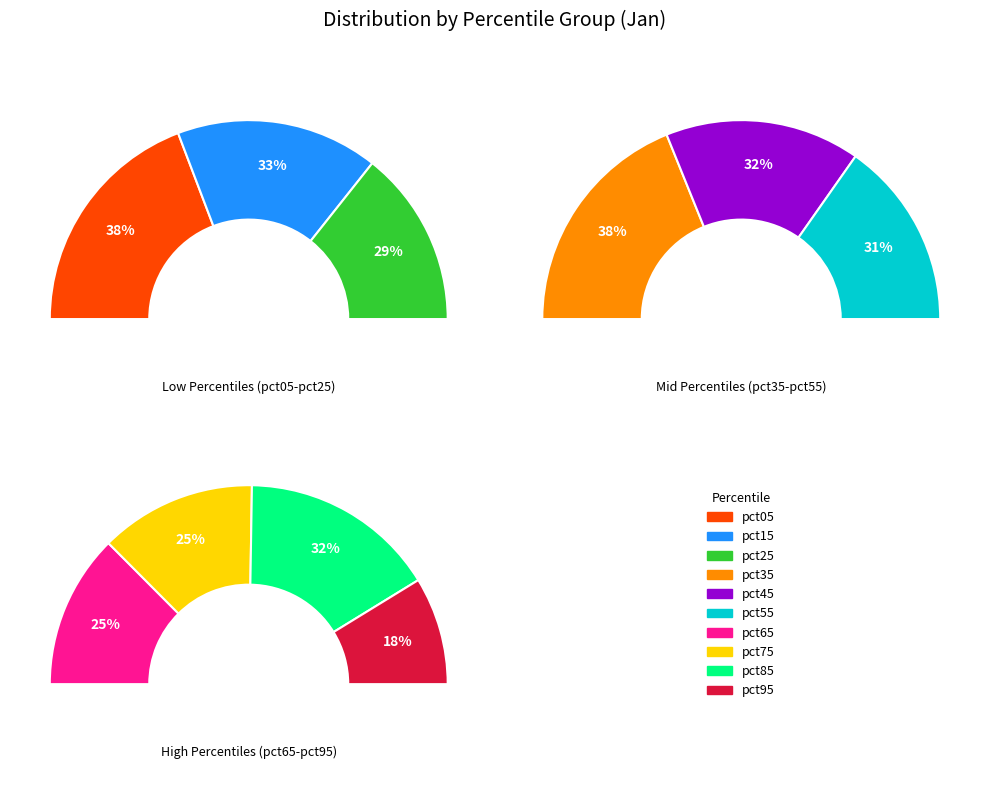

Which slice is the smallest?

pct95